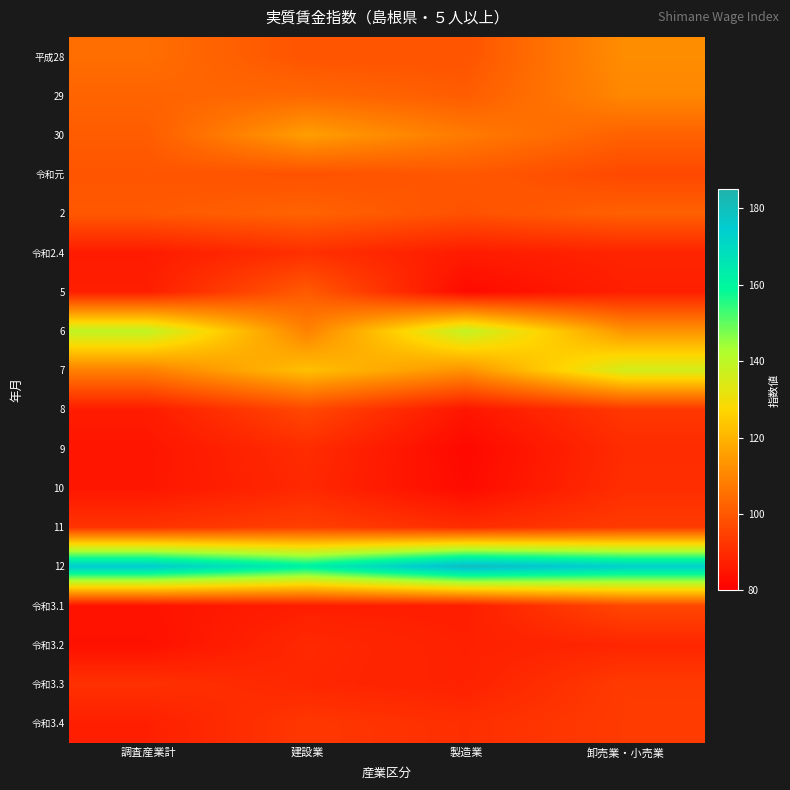

Reading left to right, list all the values displayed in this chart.

平成28: 調査産業計=104.9	建設業=99.1	製造業=99.1	卸売業・小売業=111.9
29: 調査産業計=102.7	建設業=103.7	製造業=101.1	卸売業・小売業=110.5
30: 調査産業計=101.0	建設業=115.5	製造業=107.7	卸売業・小売業=102.2
令和元: 調査産業計=99.5	建設業=98.6	製造業=100.0	卸売業・小売業=96.7
2: 調査産業計=100.3	建設業=102.5	製造業=98.6	卸売業・小売業=102.0
令和2.4: 調査産業計=86.4	建設業=91.0	製造業=86.4	卸売業・小売業=88.4
5: 調査産業計=87.1	建設業=100.6	製造業=82.5	卸売業・小売業=87.3
6: 調査産業計=139.3	建設業=109.3	製造業=139.0	卸売業・小売業=113.2
7: 調査産業計=109.0	建設業=122.5	製造業=112.8	卸売業・小売業=136.1
8: 調査産業計=86.5	建設業=96.5	製造業=85.1	卸売業・小売業=92.7
9: 調査産業計=85.0	建設業=90.2	製造業=82.1	卸売業・小売業=90.1
10: 調査産業計=85.2	建設業=89.3	製造業=82.7	卸売業・小売業=90.5
11: 調査産業計=91.8	建設業=94.6	製造業=90.4	卸売業・小売業=93.6
12: 調査産業計=175.0	建設業=162.0	製造業=180.7	卸売業・小売業=173.4
令和3.1: 調査産業計=84.6	建設業=87.0	製造業=87.0	卸売業・小売業=96.3
令和3.2: 調査産業計=83.9	建設業=89.4	製造業=87.5	卸売業・小売業=88.8
令和3.3: 調査産業計=91.3	建設業=89.0	製造業=87.7	卸売業・小売業=93.5
令和3.4: 調査産業計=87.3	建設業=92.7	製造業=90.8	卸売業・小売業=93.6